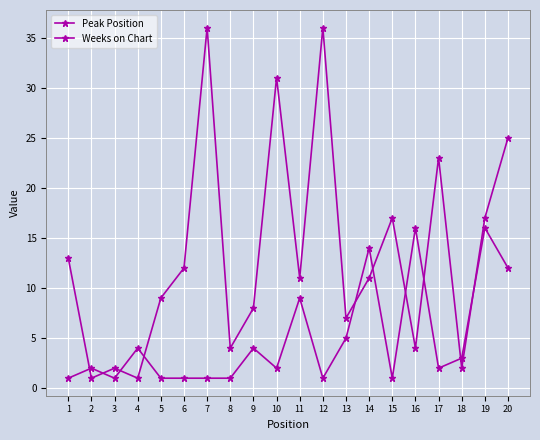

Rank the series by their maximum value, from highest to lowest.

Weeks on Chart, Peak Position